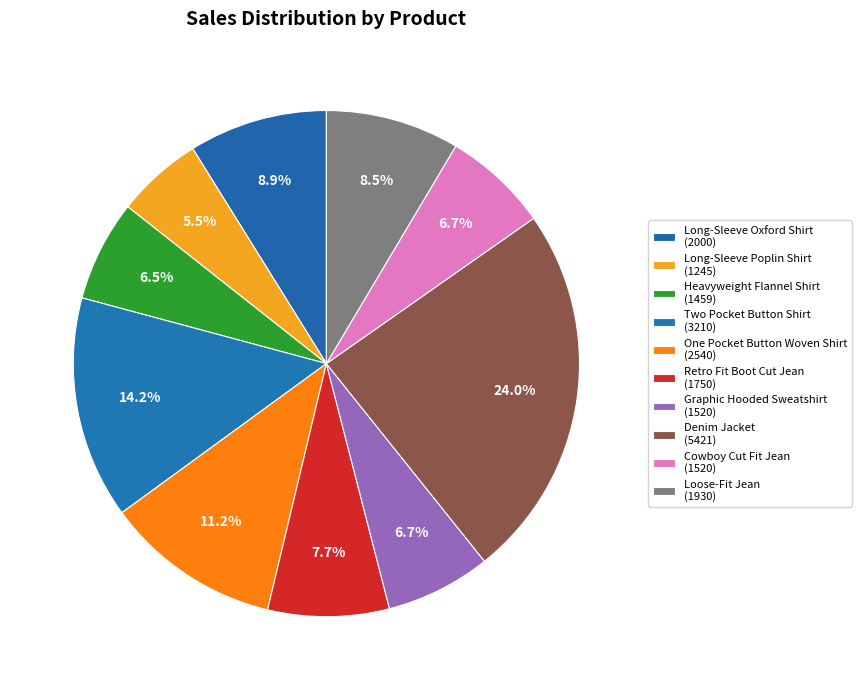

How many segments does this pie chart have?

10